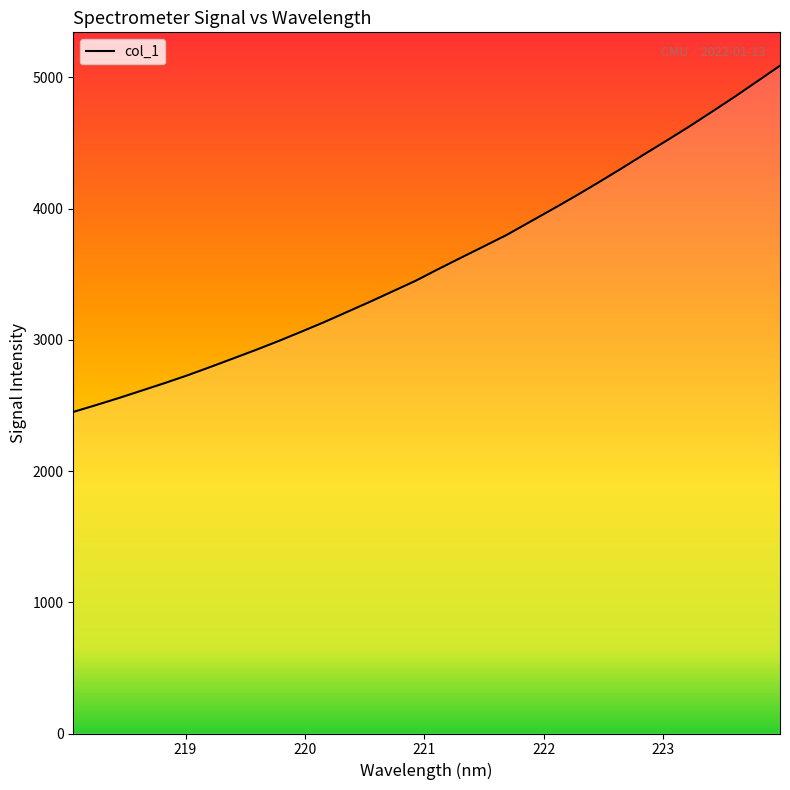

What is the minimum value shown in the chart?

2450.7